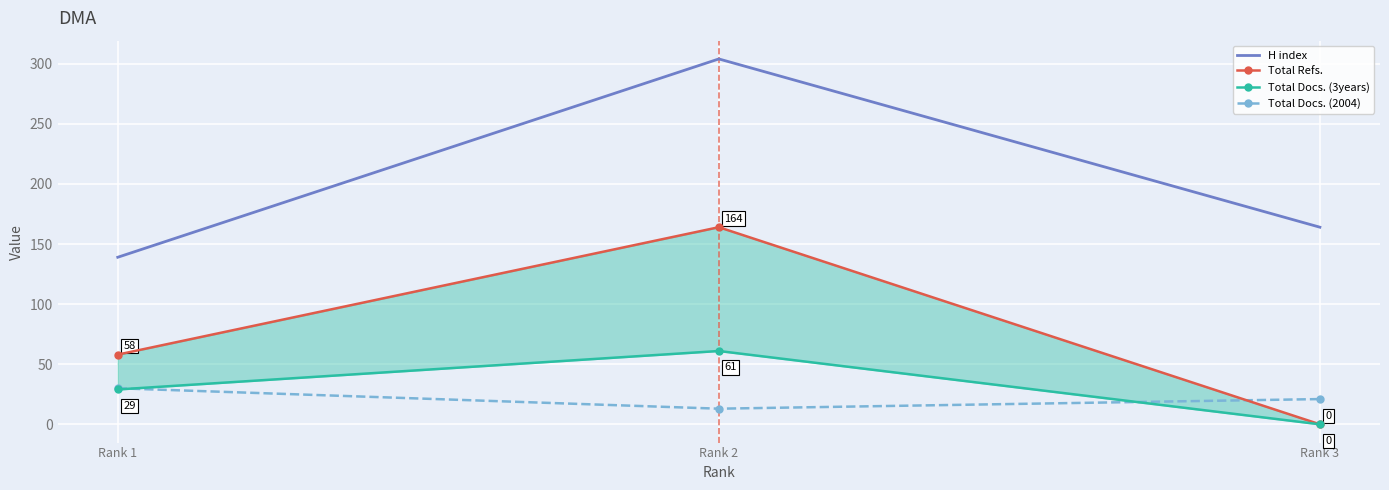

Is it true that H index equals 139 at Rank 1?

True